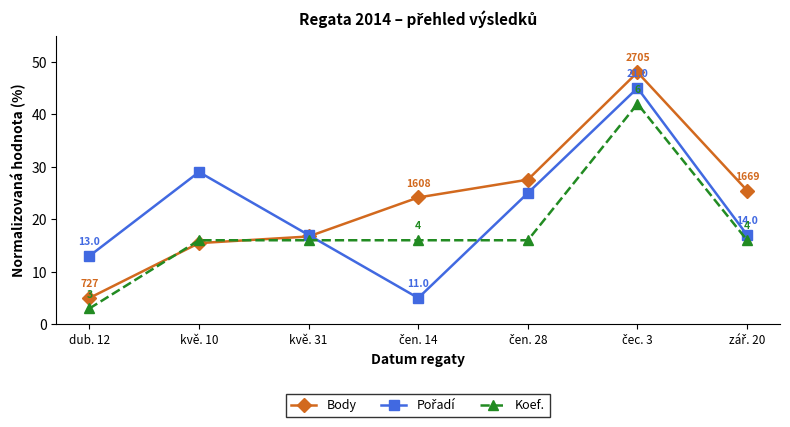

True or false: Koef. has more than 0 points higher than both neighbors.

True